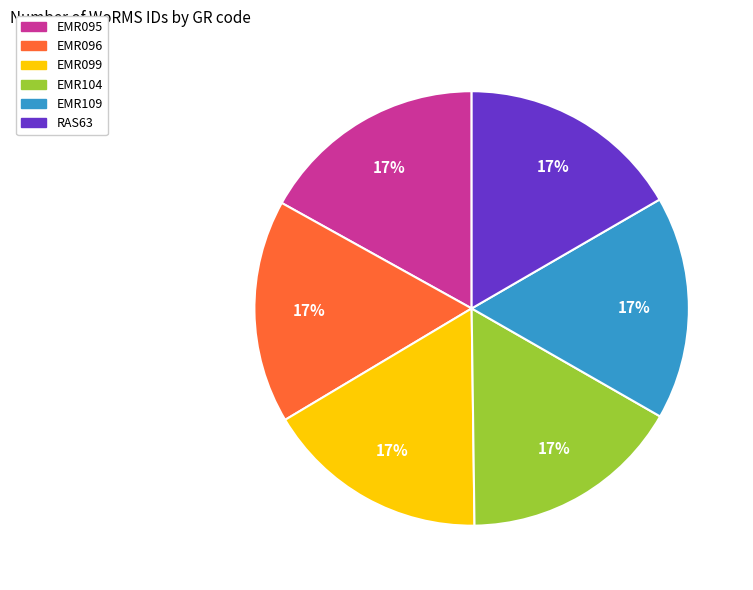

How many segments does this pie chart have?

6